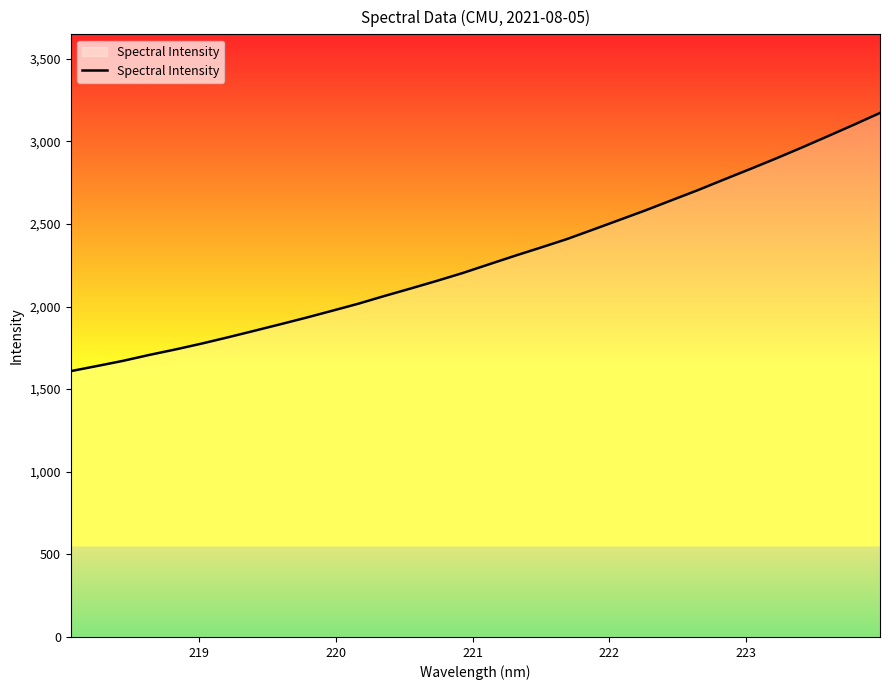

What is the difference between the maximum and minimum values?

1562.8